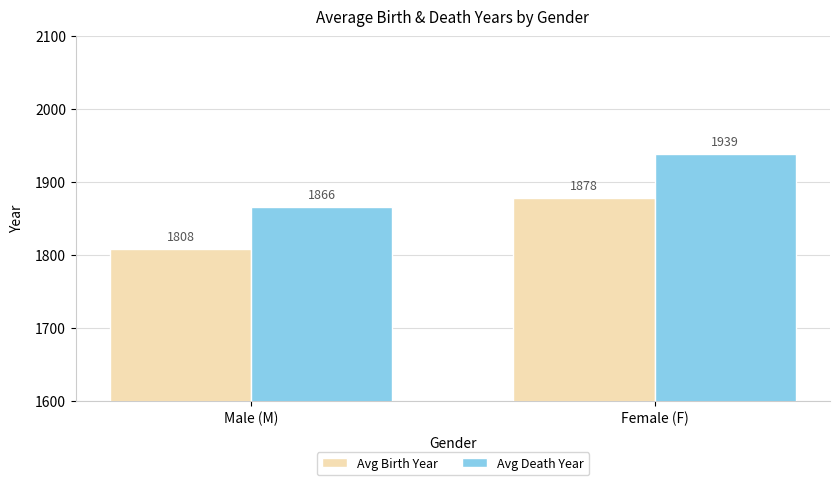

What is the spread (max minus min) of values at Male (M)?

58